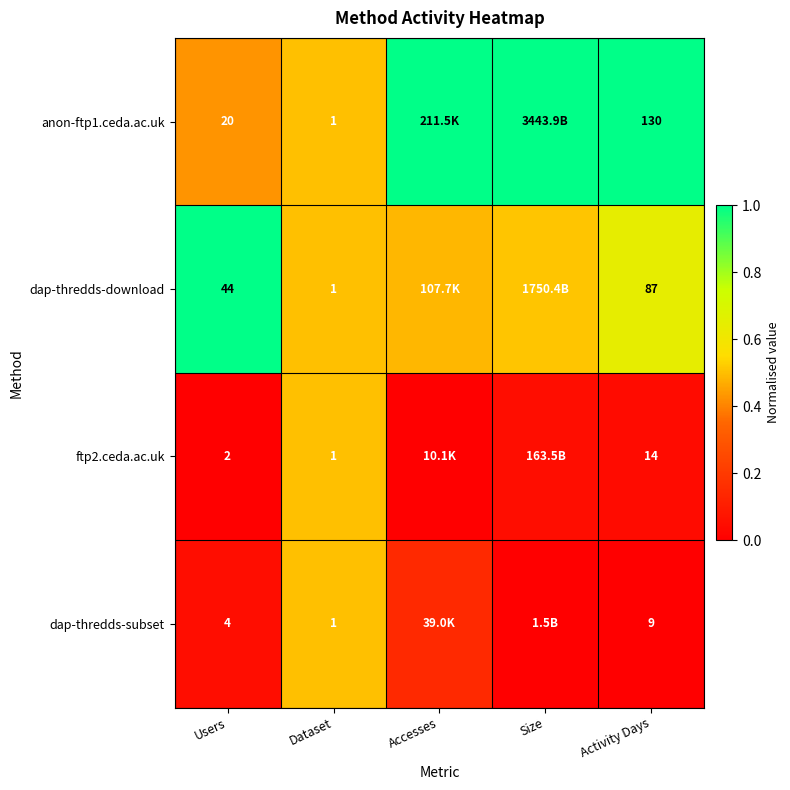

Is the value of anon-ftp1.ceda.ac.uk at Users greater than the value of ftp2.ceda.ac.uk at Users?

Yes